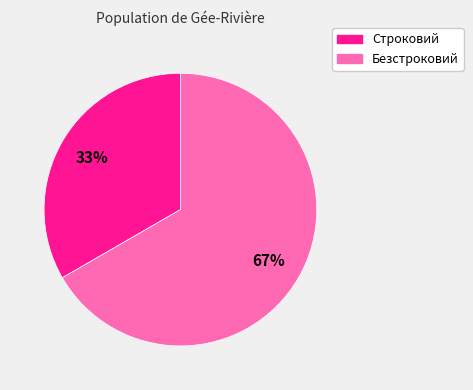

Combined, do Безстроковий and Строковий account for over 50%?

Yes